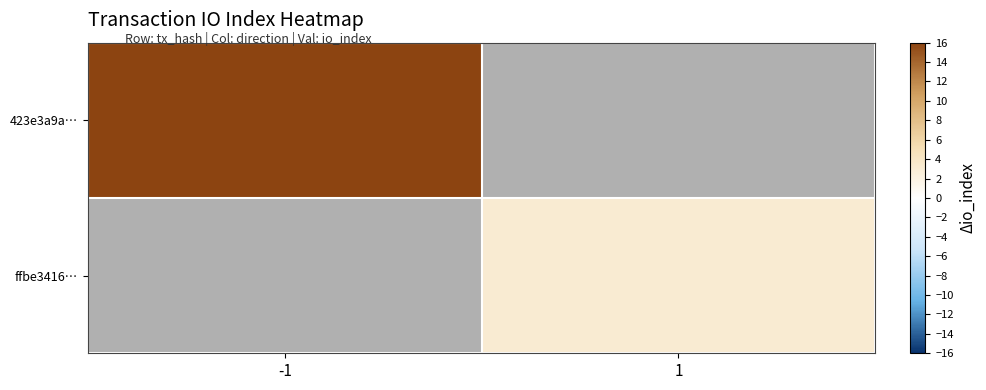

What is the maximum value shown in the chart?

51.0